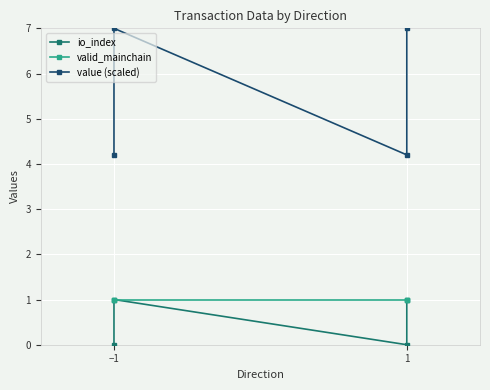

Reading left to right, what are all the values shown in this chart?

io_index: 0.0	1.0	0.0	1.0
valid_mainchain: 1.0	1.0	1.0	1.0
value (scaled): 4.2	7.0	4.2	7.0